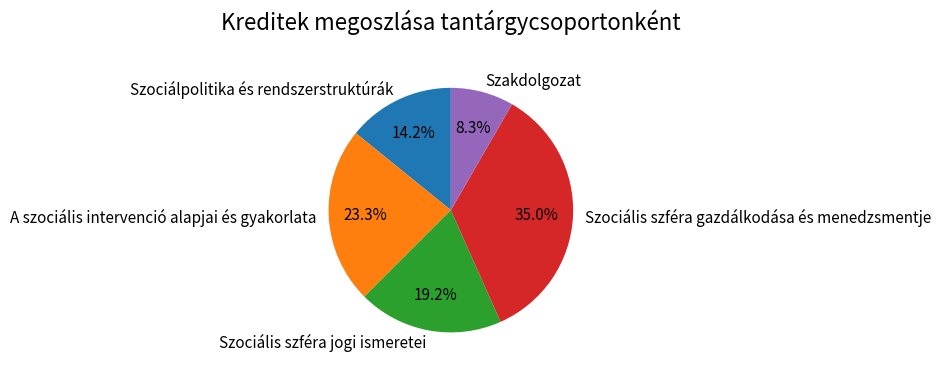

Count the number of slices in the pie.

5